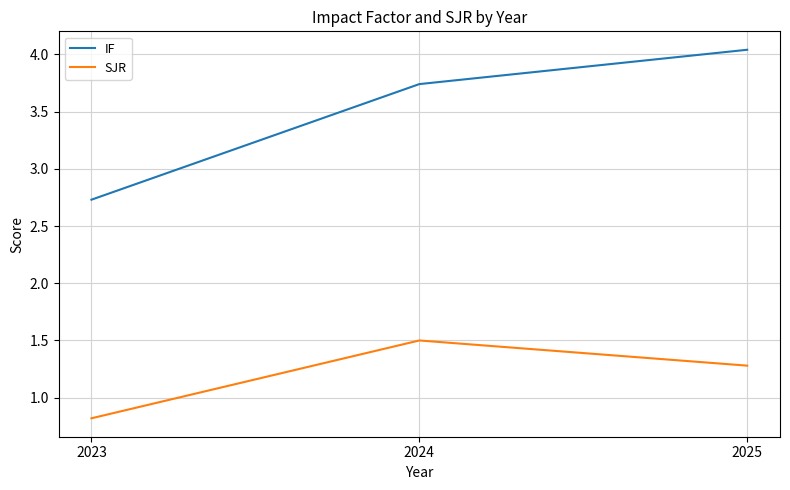

Between 2024 and 2025, which series saw the biggest shift?

IF